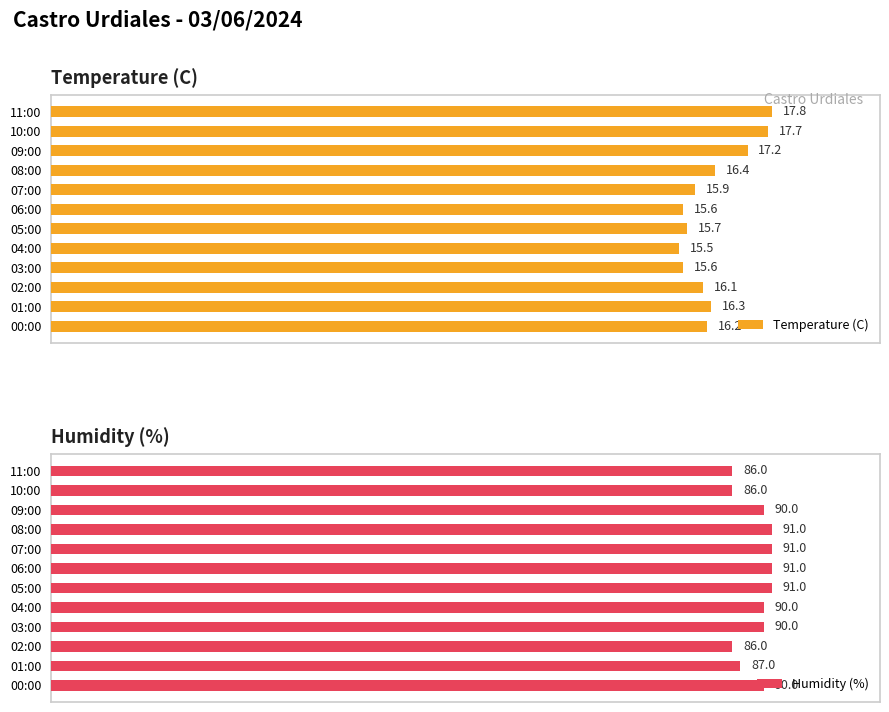

List the series in order of their peak value, highest first.

Temperature (C), Humidity (%)